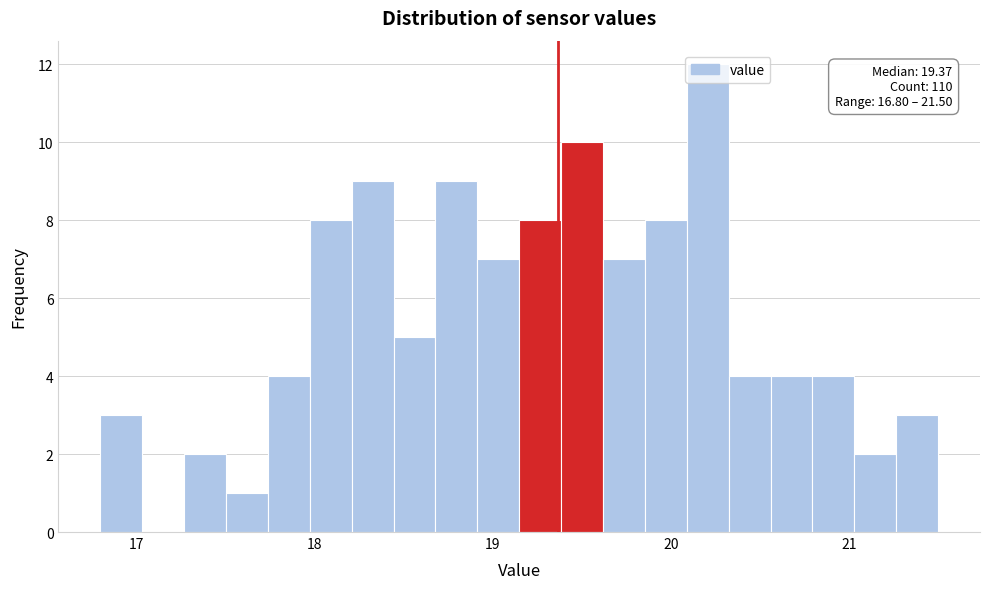

Read against the x-axis, roughly where is the centre of the tallest bar?

20.2